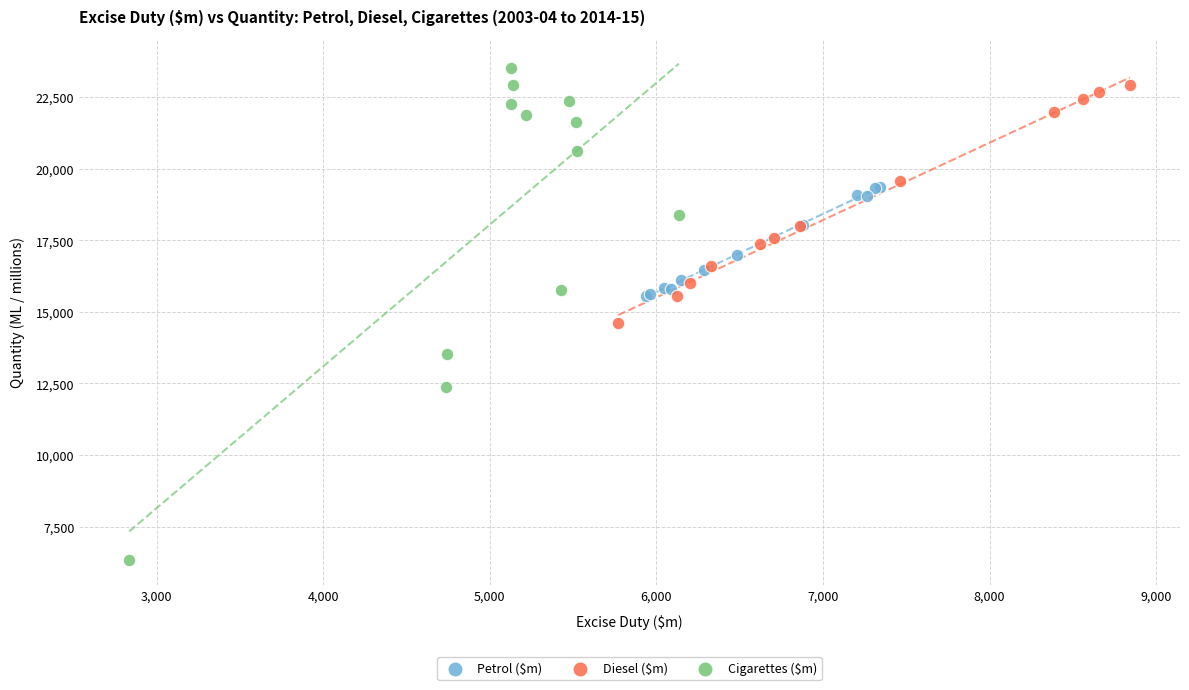

Which series has the widest spread of Y values?

Cigarettes ($m)